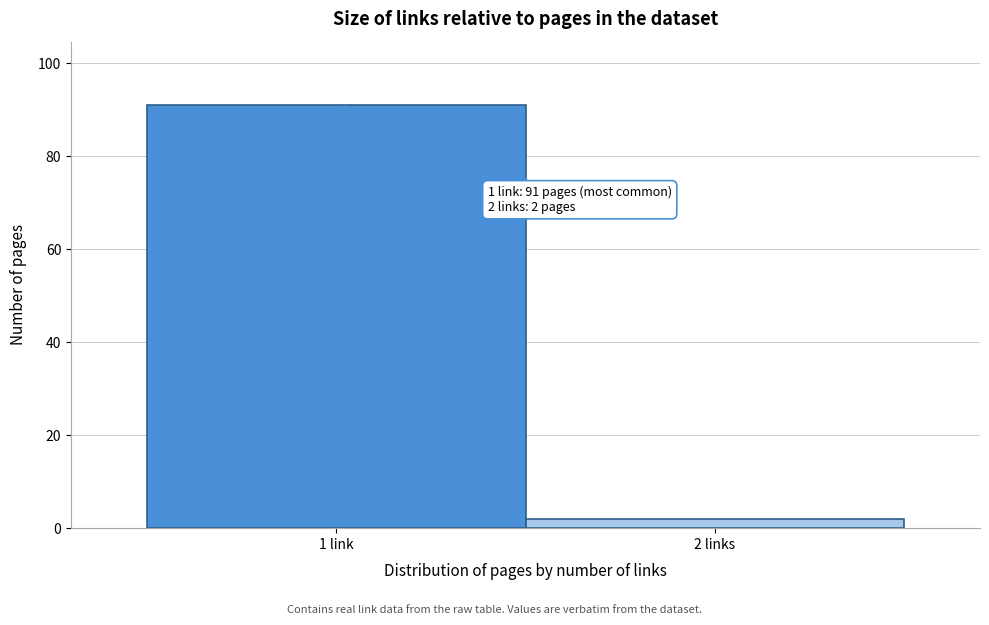

Reading left to right, transcribe all the data shown in this chart.

91	2